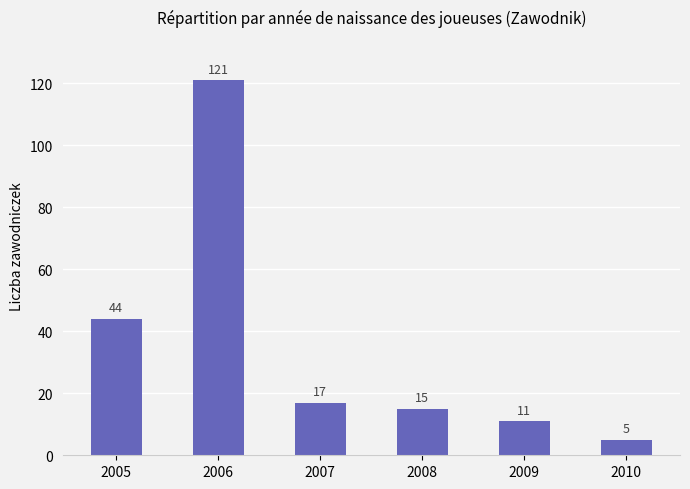

Is it true that the value at 2005 is 72?

False